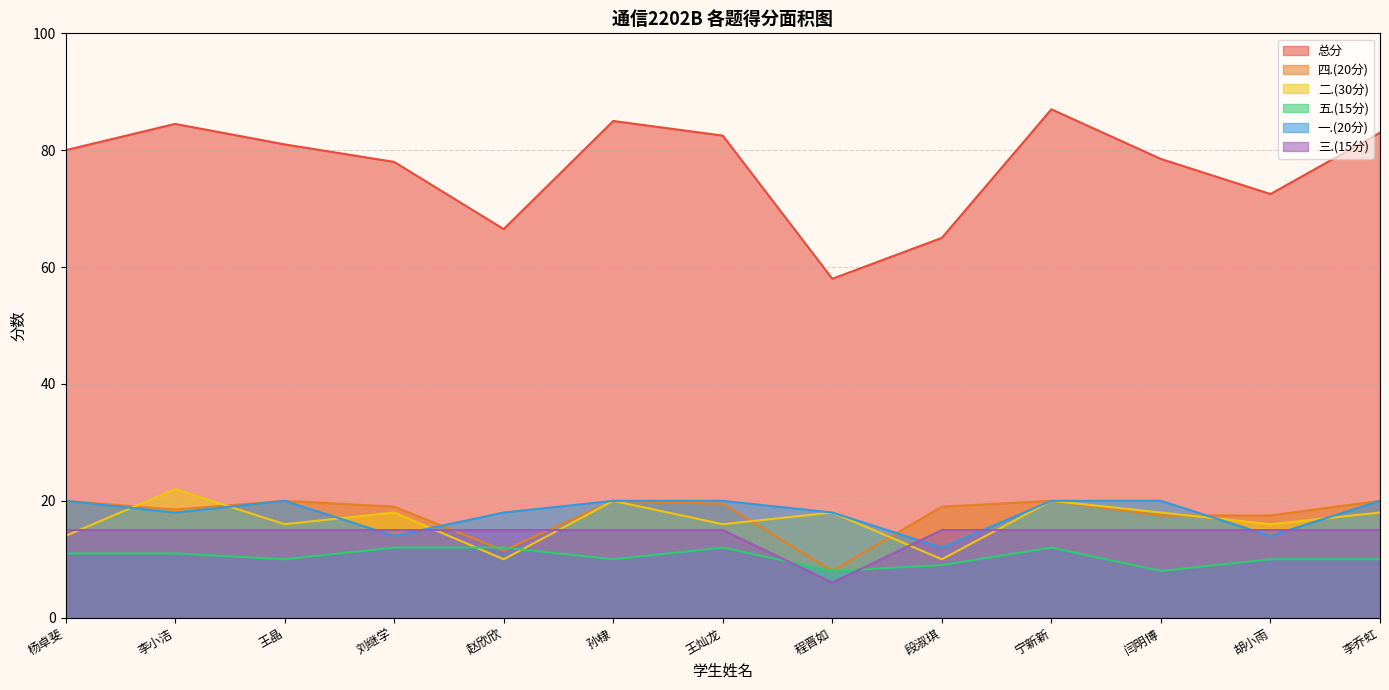

What is the total value across all series at 刘继学?

156.0